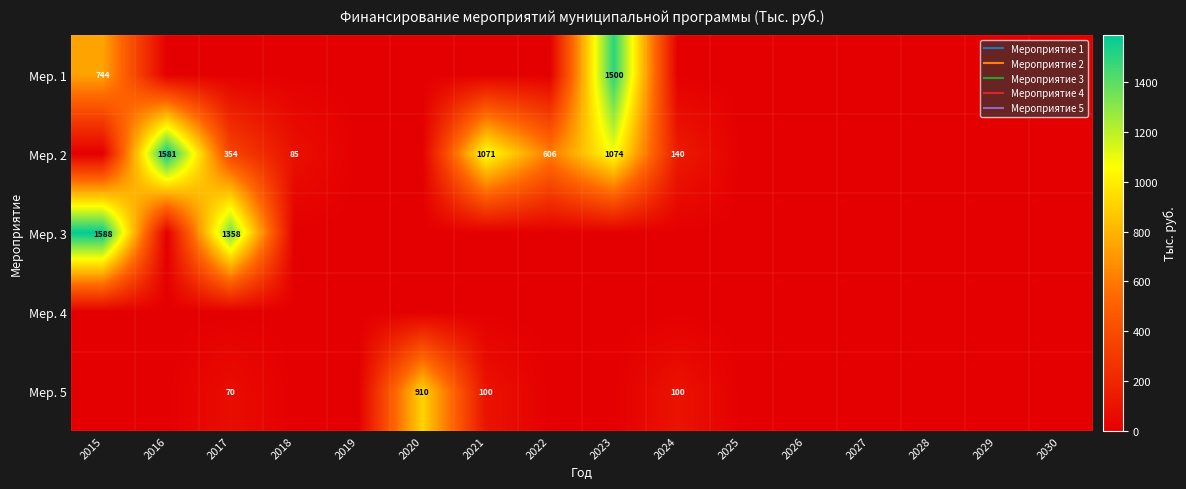

True or false: Мер. 1 has a value of -821.4 at 2024.

False